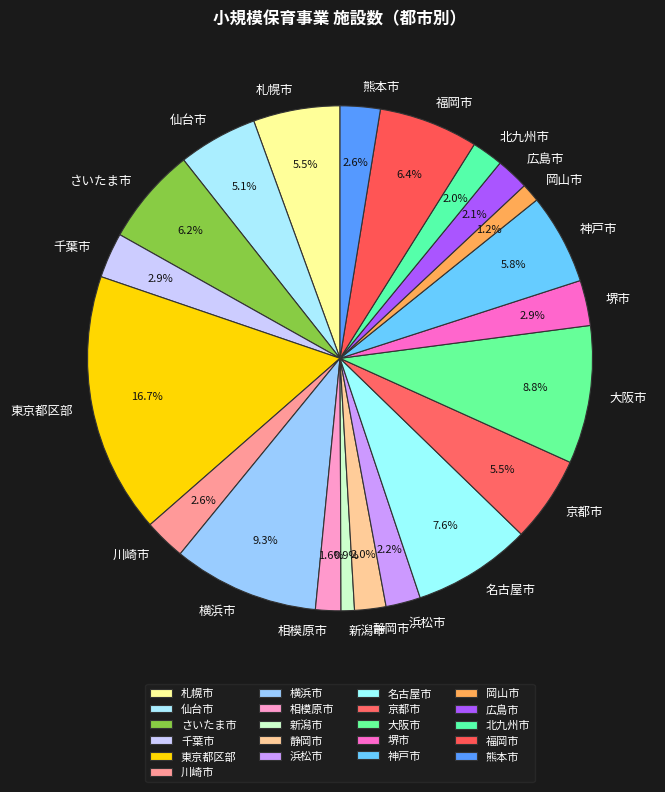

How many segments does this pie chart have?

21